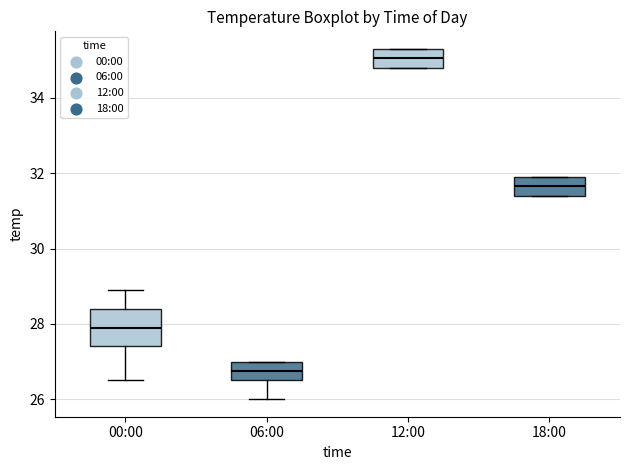

Which box's median line is the highest?

12:00